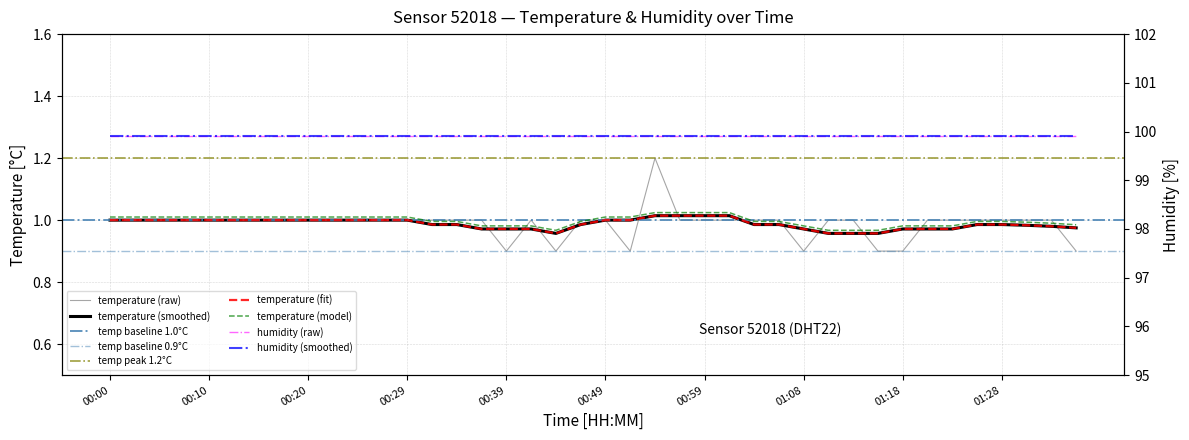

Reading right to left, extract all data points from this chart.

01:36=0.9	01:33=1.0	01:31=1.0	01:28=1.0	01:26=1.0	01:23=1.0	01:21=1.0	01:18=0.9	01:16=0.9	01:13=1.0	01:11=1.0	01:08=0.9	01:06=1.0	01:04=1.0	01:01=1.0	00:59=1.0	00:56=1.0	00:54=1.2	00:51=0.9	00:49=1.0	00:46=1.0	00:44=0.9	00:42=1.0	00:39=0.9	00:37=1.0	00:34=1.0	00:32=1.0	00:29=1.0	00:27=1.0	00:25=1.0	00:22=1.0	00:20=1.0	00:17=1.0	00:15=1.0	00:12=1.0	00:10=1.0	00:08=1.0	00:05=1.0	00:03=1.0	00:00=1.0